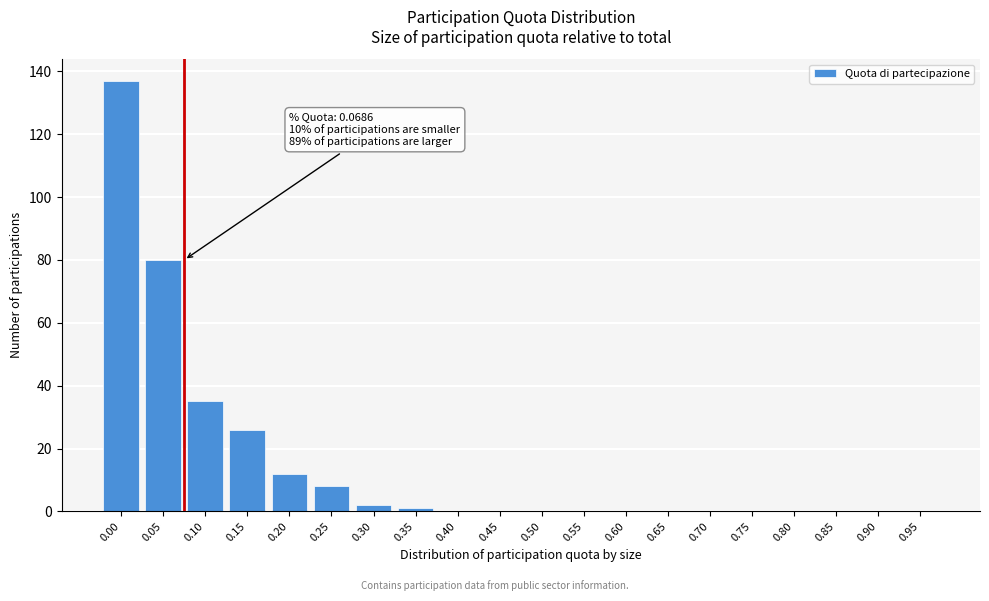

Reading left to right, what are all the values shown in this chart?

0.00=137	0.05=80	0.10=35	0.15=26	0.20=12	0.25=8	0.30=2	0.35=1	0.40=0	0.45=0	0.50=0	0.55=0	0.60=0	0.65=0	0.70=0	0.75=0	0.80=0	0.85=0	0.90=0	0.95=0